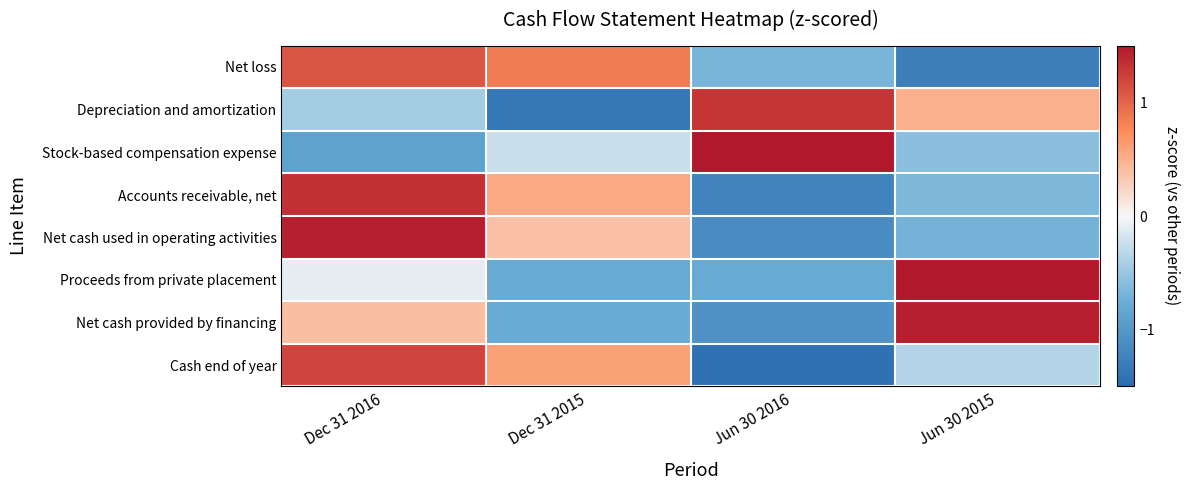

What is the total value across all series at Dec 31 2015?

-0.8